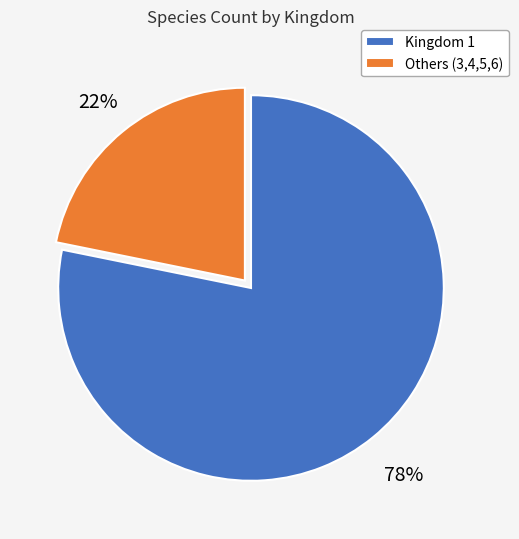

Is it true that Others (3,4,5,6) is 22% of the pie?

True